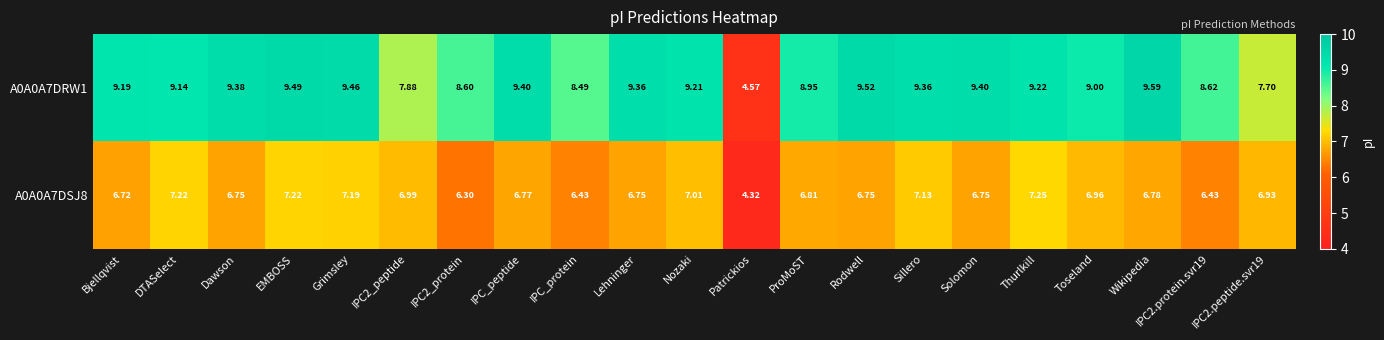

Rank the series by their average value, from lowest to highest.

A0A0A7DSJ8, A0A0A7DRW1